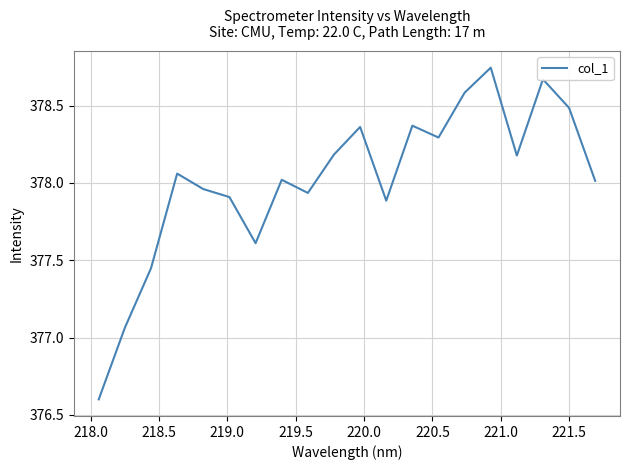

What is the difference between the maximum and minimum values?

2.1